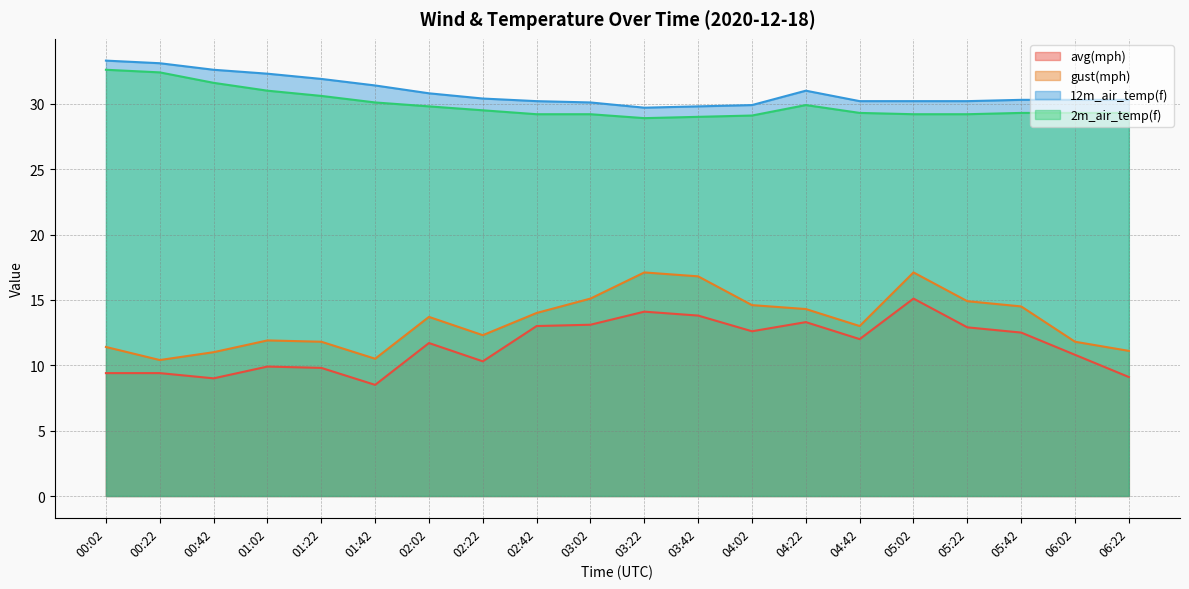

Between 00:02 and 01:02, which series saw the biggest shift?

2m_air_temp(f)